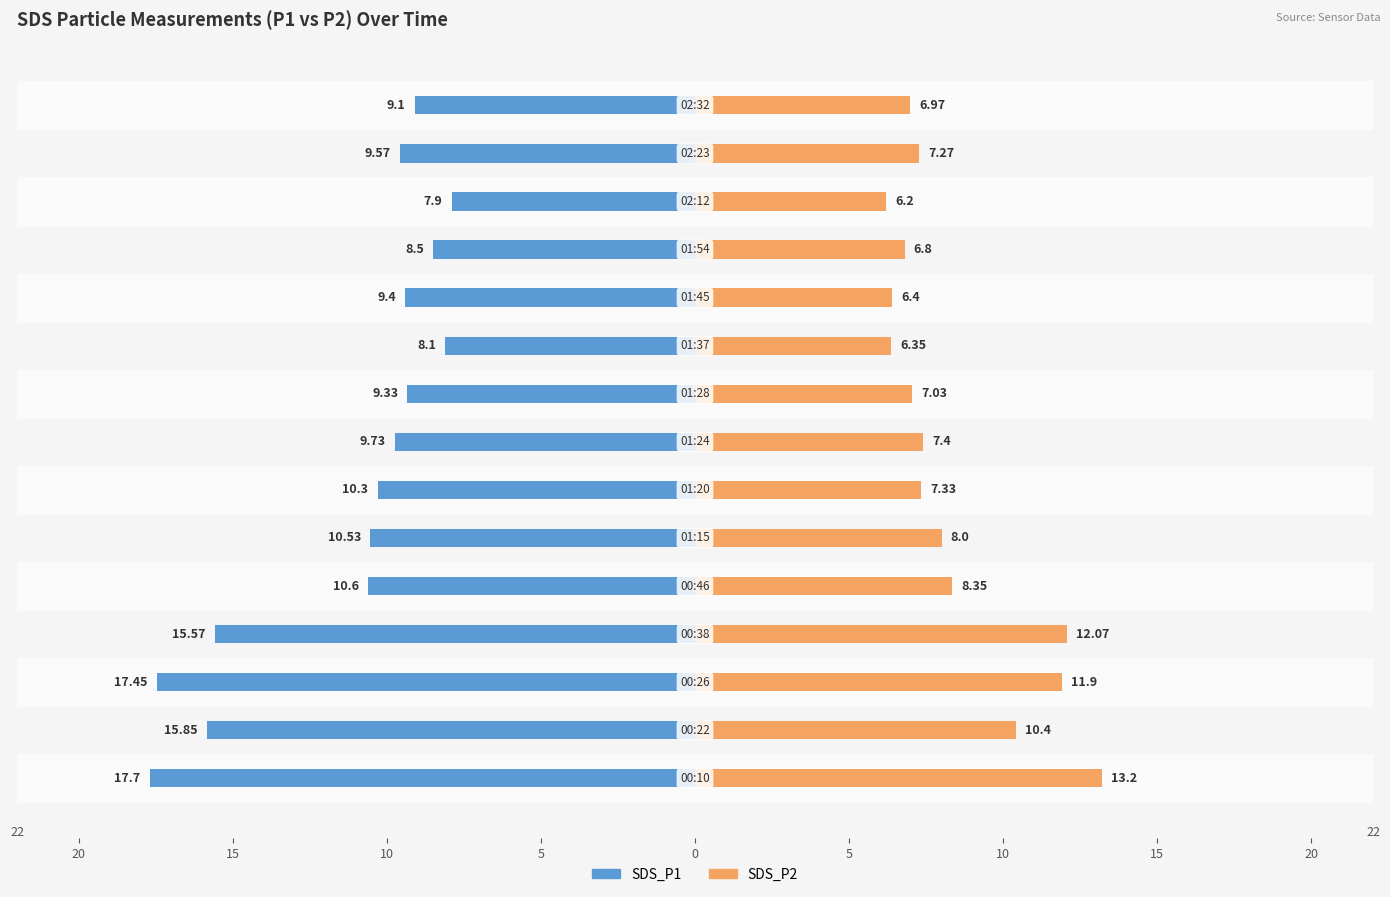

How many data points in SDS_P2 are less than 7?

5